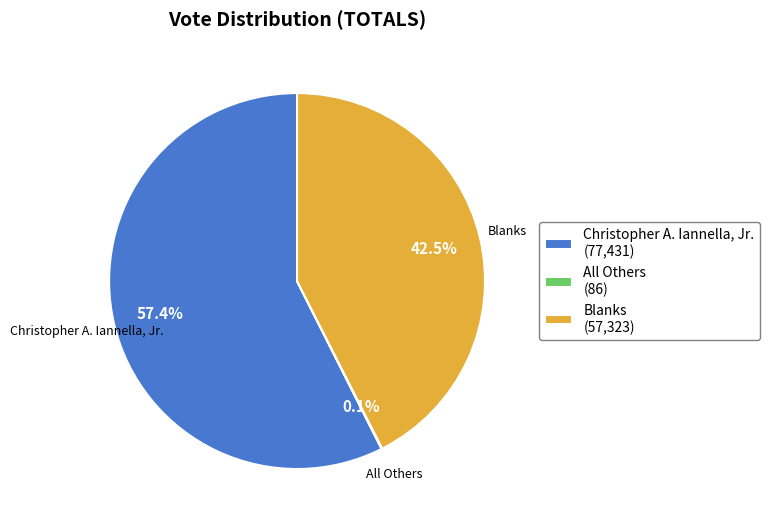

Between Christopher A. Iannella, Jr. and Blanks, which is larger?

Christopher A. Iannella, Jr.